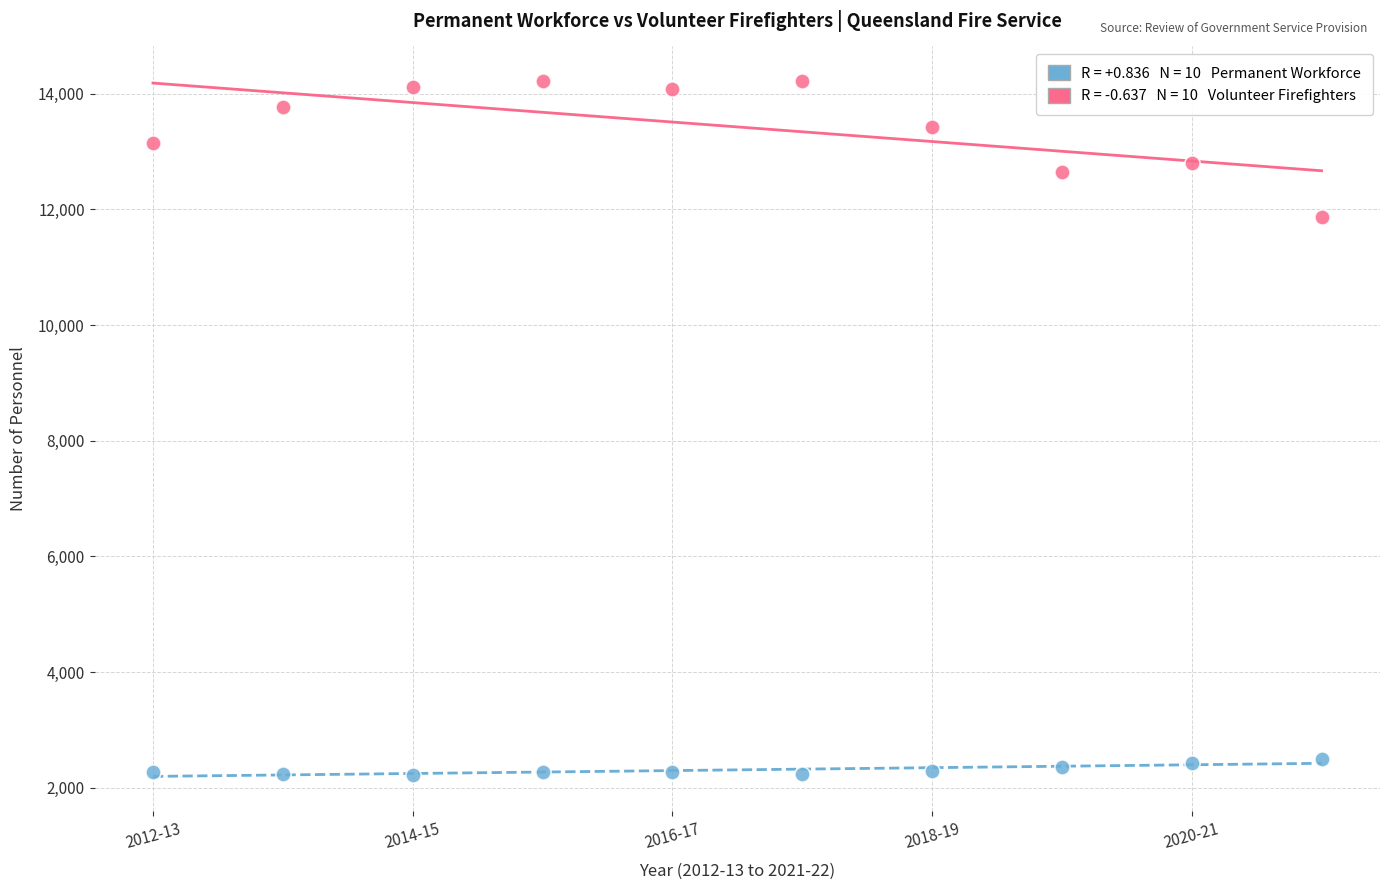

Across all data points, what is the range of X values (max minus min)?

9.0